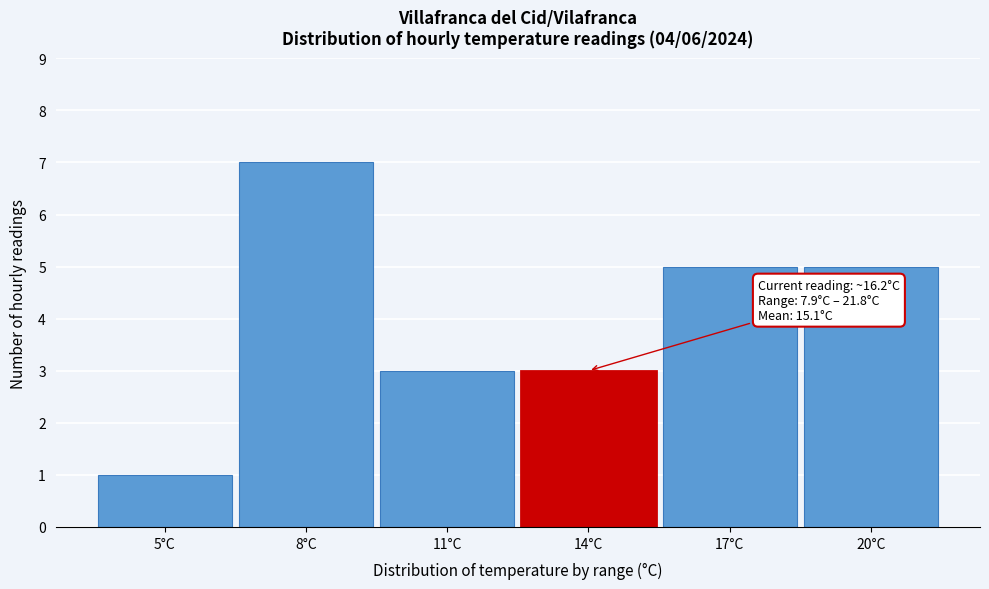

Reading left to right, transcribe all the data shown in this chart.

5°C=1	8°C=7	11°C=3	14°C=3	17°C=5	20°C=5